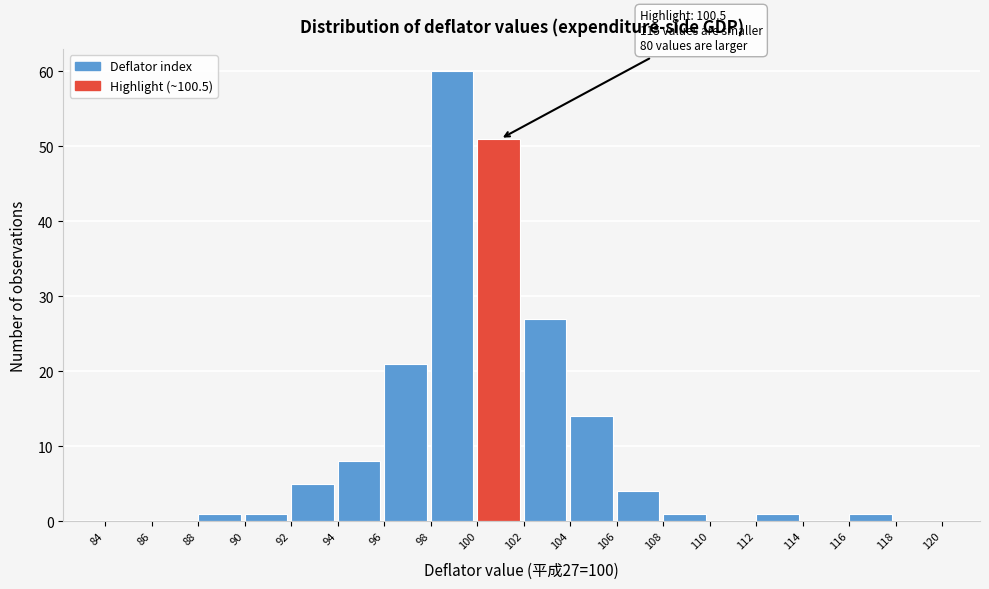

Over which range of the x-axis is the bar tallest?

98 to 100